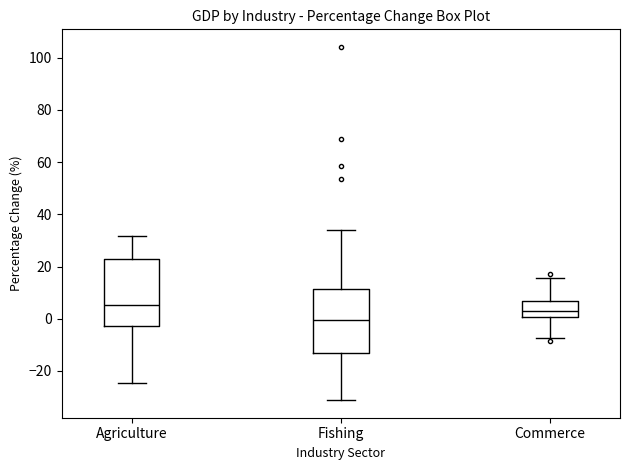

Reading left to right, read every box against the y-axis: the position of its median line, the range the box covers, and the ends of its whiskers. The values are not printed on the chart, so give them approximately, as read against the axis.

Agriculture: median 6, box -2 to 22, whiskers -24 to 32
Fishing: median 0, box -14 to 12, whiskers -32 to 34
Commerce: median 4, box 0 to 6, whiskers -8 to 16